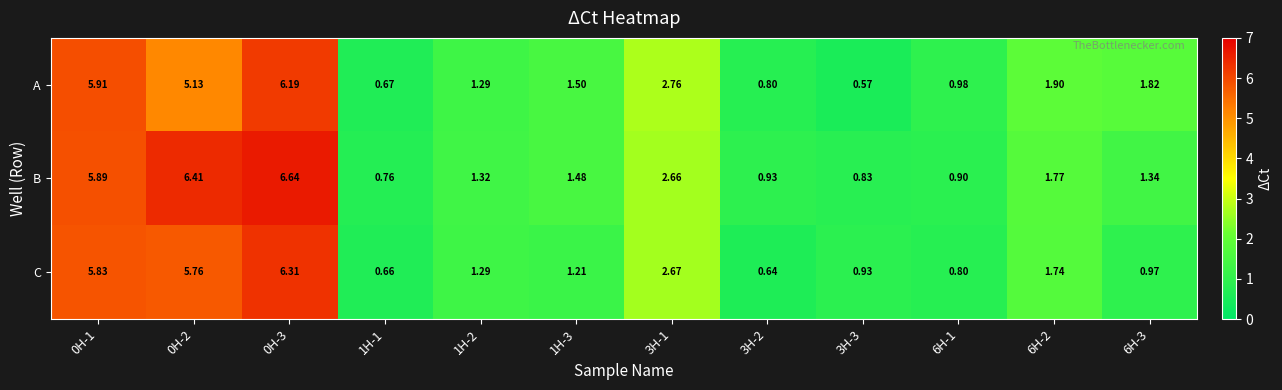

Which series has the widest spread of values?

B